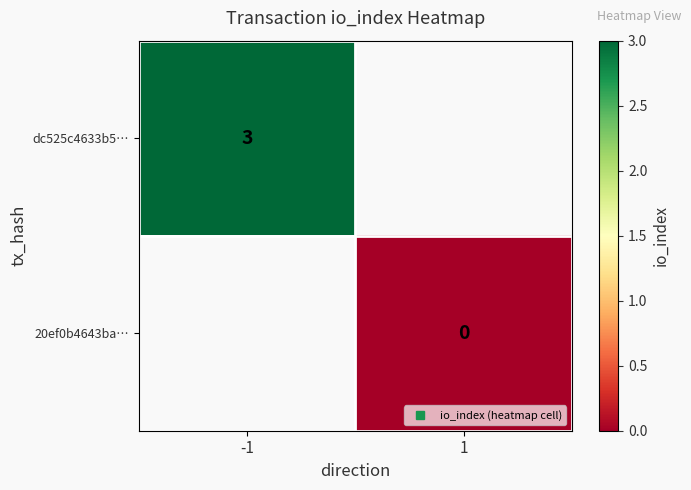

How many categories are shown in the chart?

2